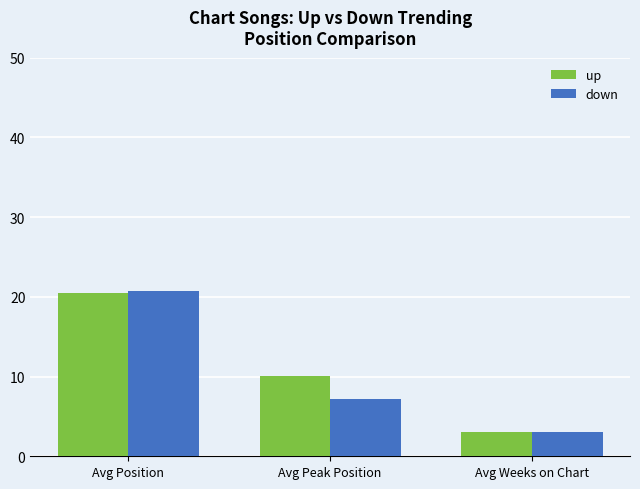

What is the minimum value shown in the chart?

3.0